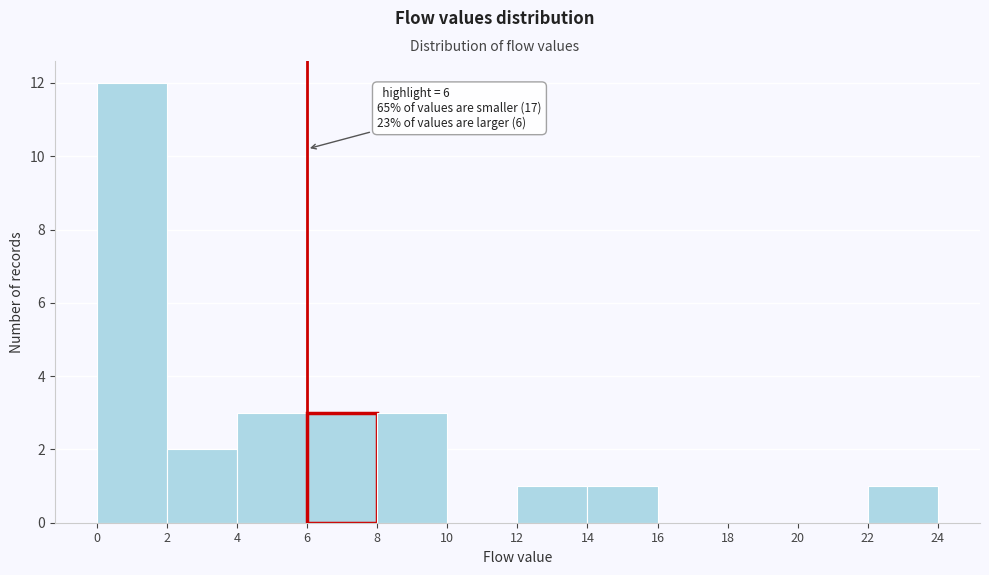

Over which range of the x-axis is the bar tallest?

0 to 2